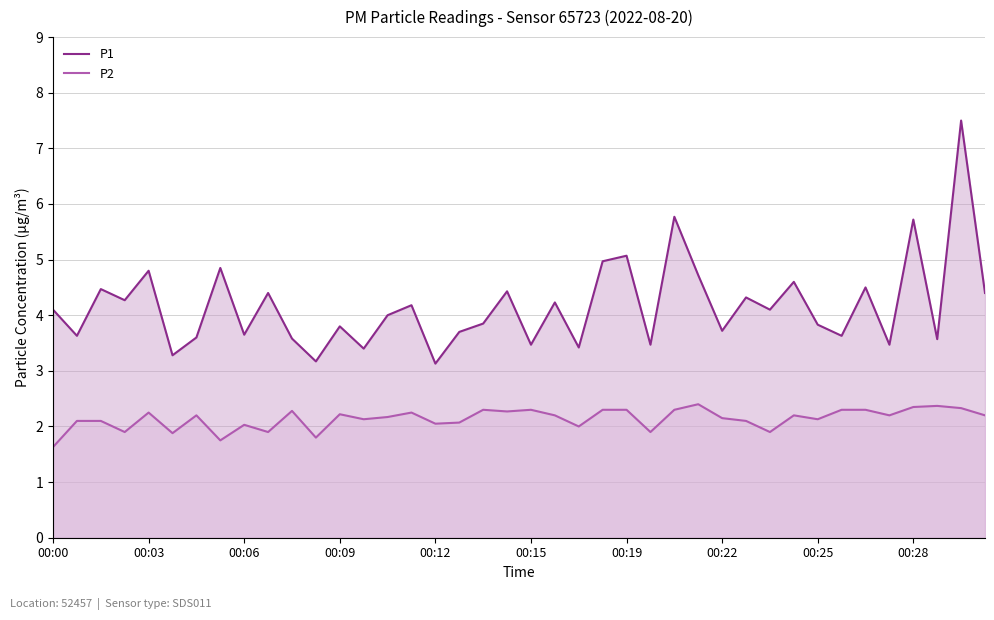

True or false: P2 and P1 cross at least once.

False